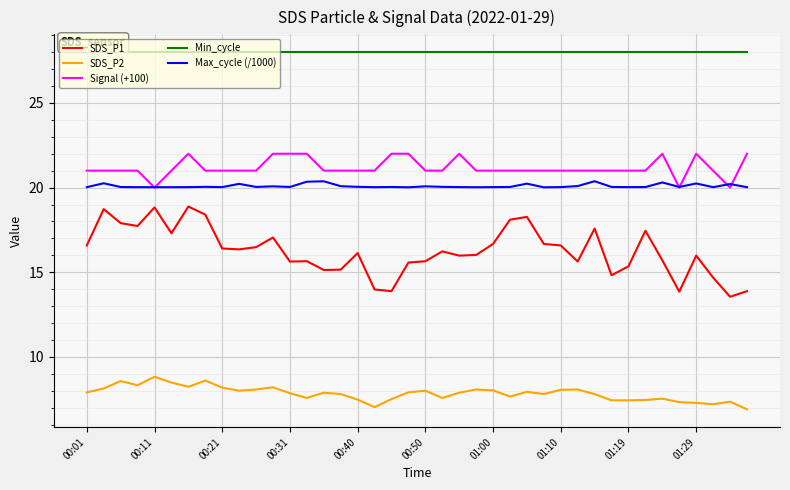

Which series has the widest spread of values?

SDS_P1